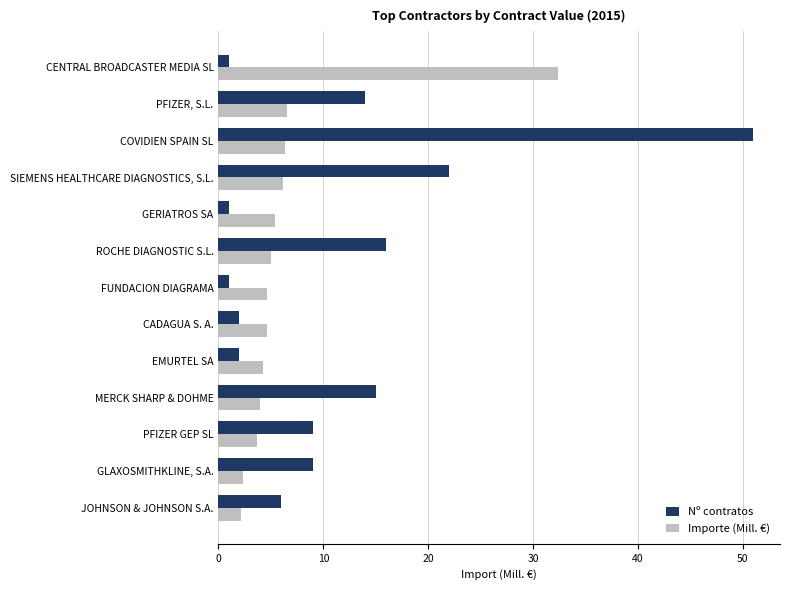

List the series in order of their peak value, lowest first.

Importe (Mill. €), Nº contratos